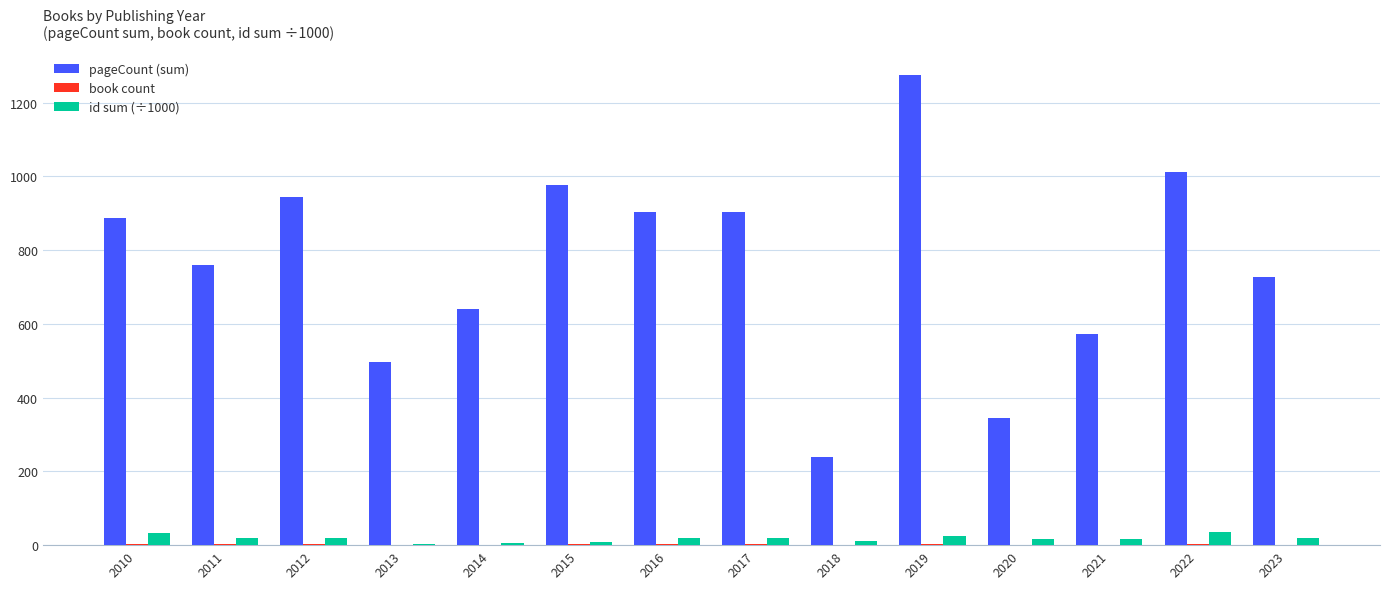

The pageCount (sum) series shows 496.0 at 2013. True or false?

True